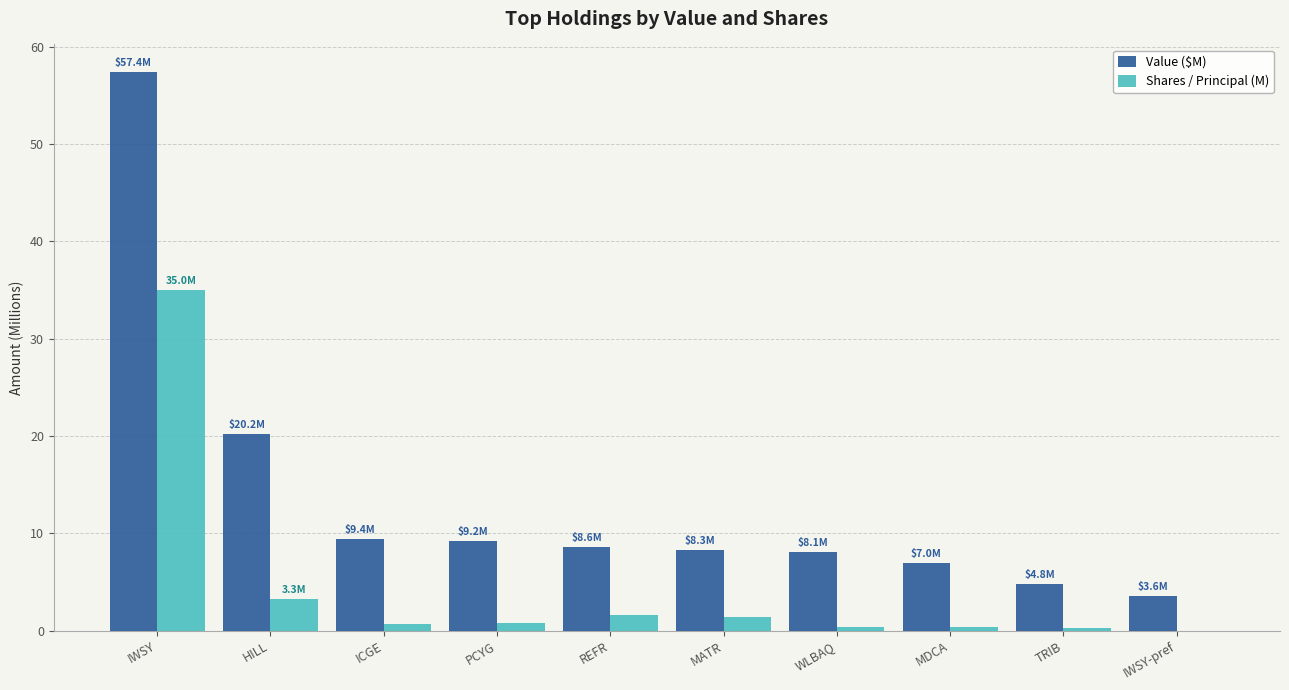

Is it true that Value ($M) equals 1.9 at TRIB?

False